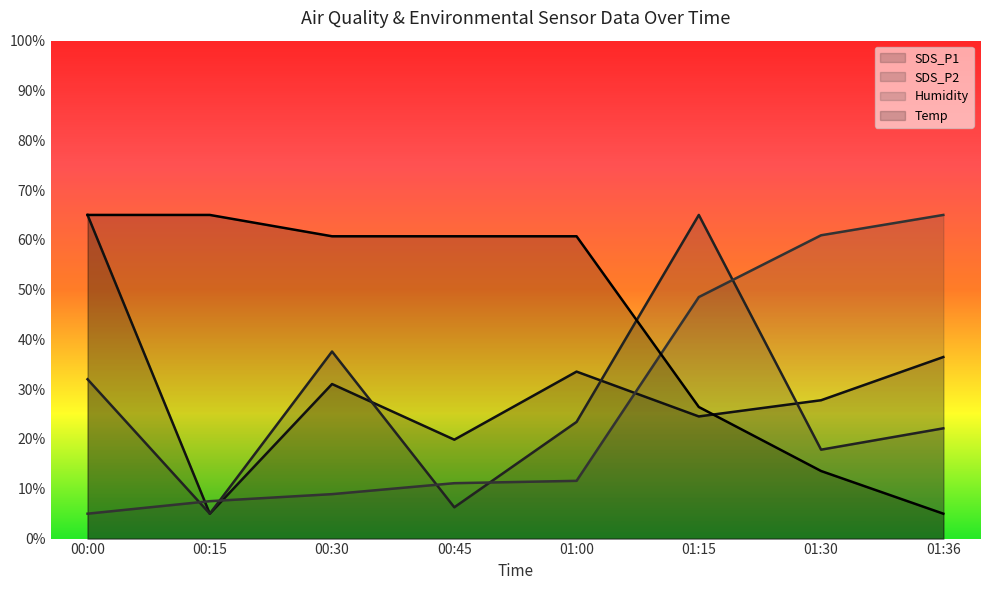

The SDS_P1 series shows 45.4 at 01:30. True or false?

False